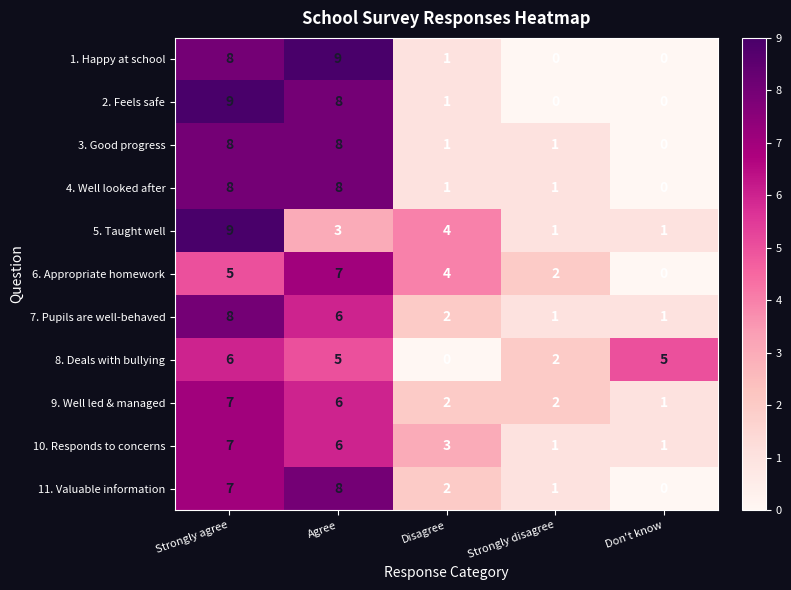

At which label does 3. Good progress first exceed 1?

Strongly agree